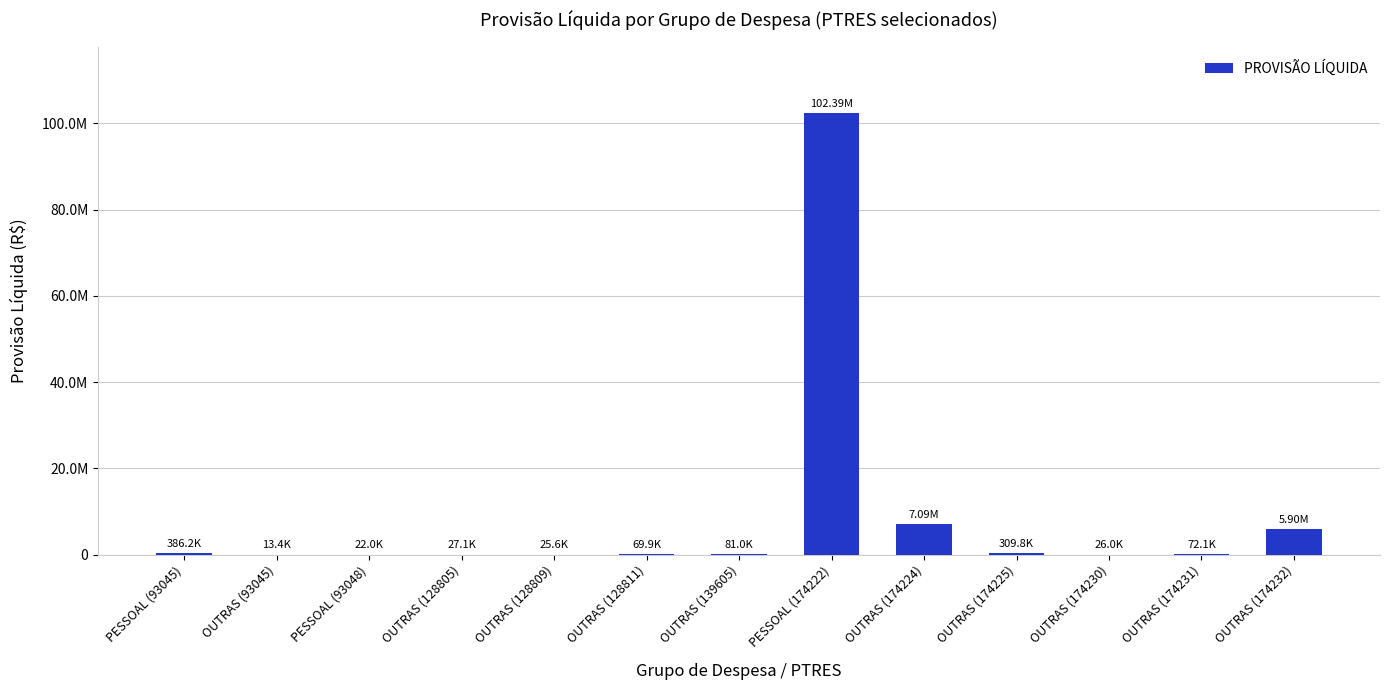

Reading right to left, transcribe all the data shown in this chart.

5898060.0	72090.2	26017.6	309804.1	7087976.0	102391012.3	81031.6	69880.1	25557.9	27126.8	21973.6	13354.4	386237.0